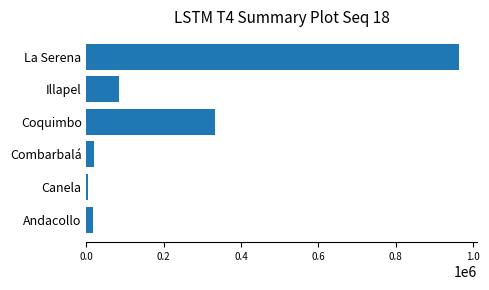

What is the difference between the maximum and minimum values?

959827.7